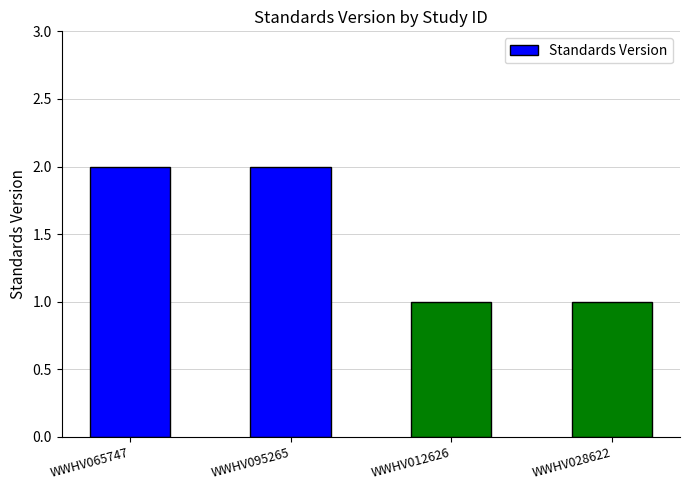

What is the ratio of the value at WWHV012626 to the value at WWHV065747?

0.5